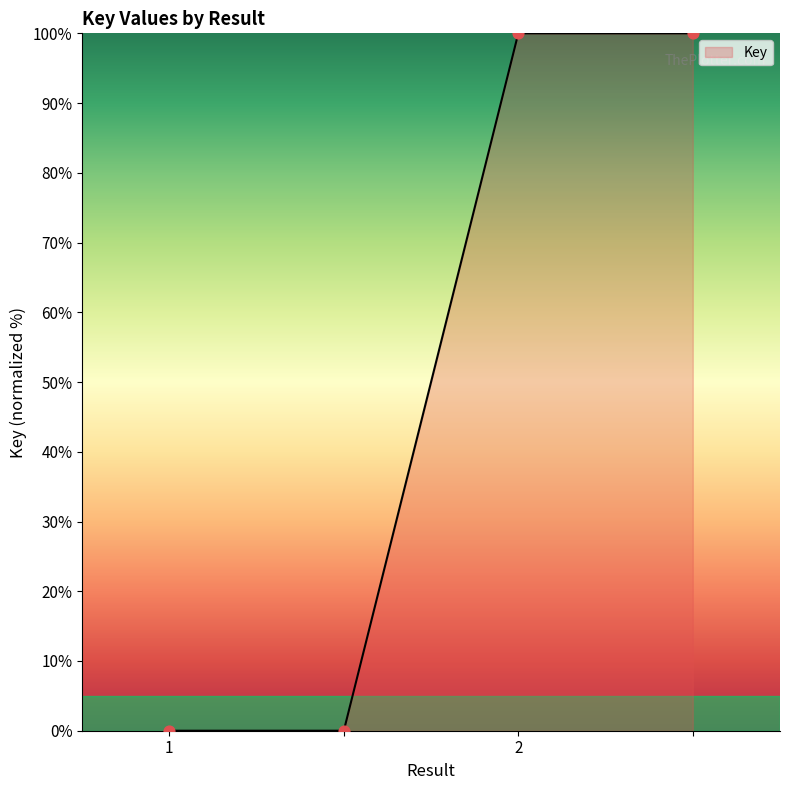

True or false: the data has more than 1 interior local peaks.

False